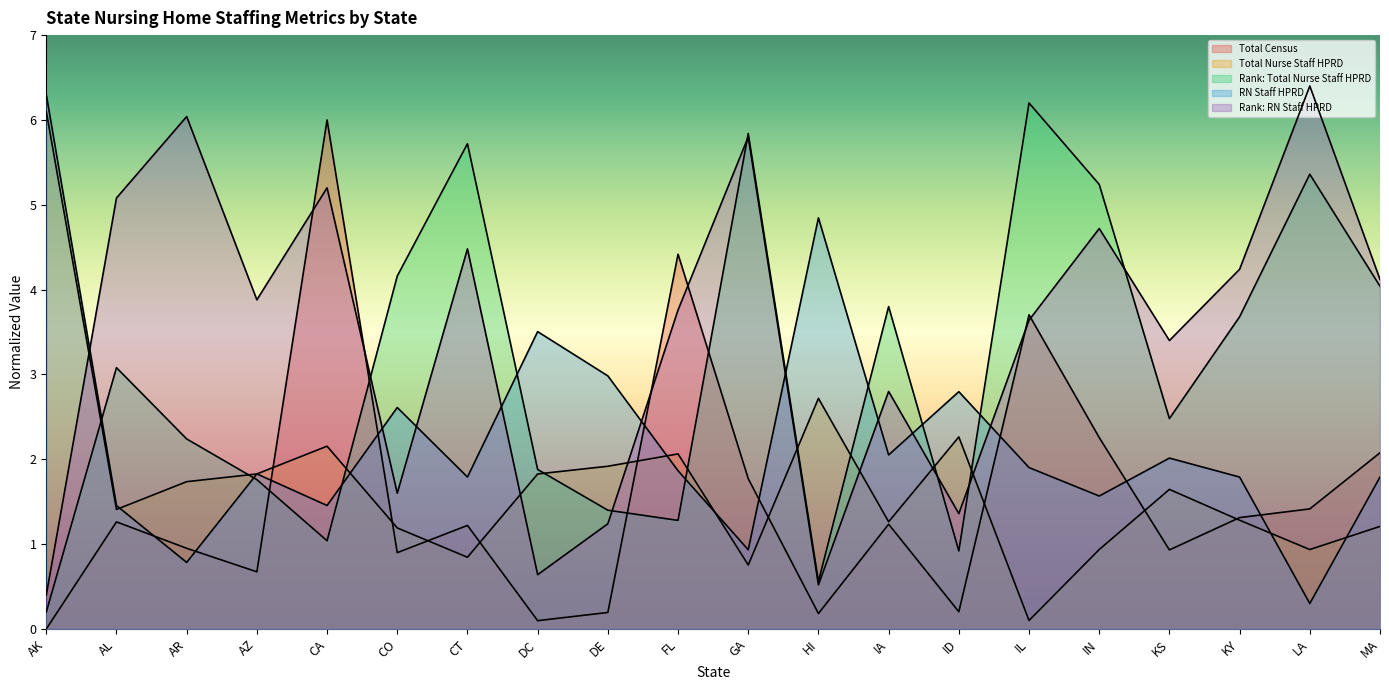

Where do RN Staff HPRD and Total Nurse Staff HPRD first cross each other?

AL and AR